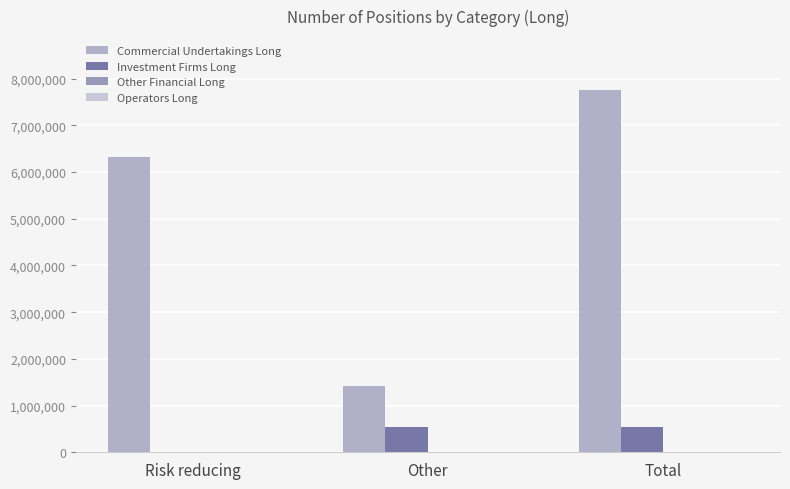

What is the label of the 1st bar from the right?

Total